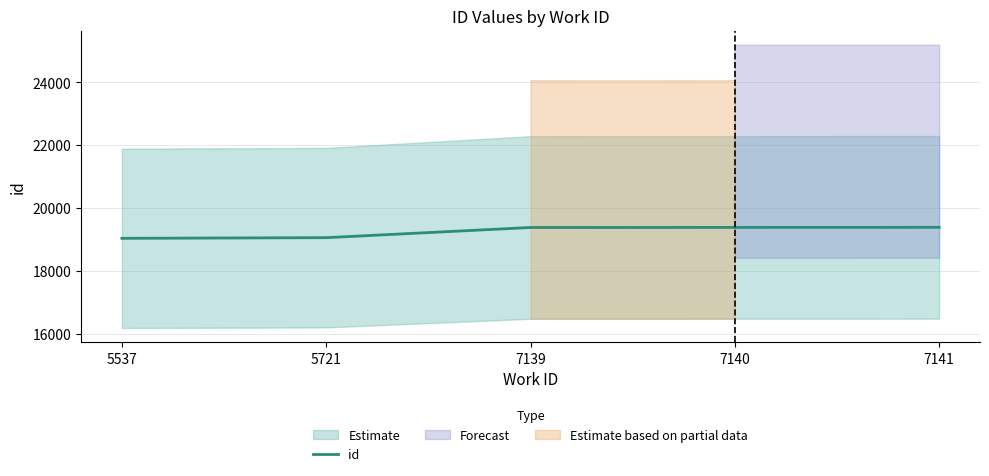

How many data points are less than 19377?

2